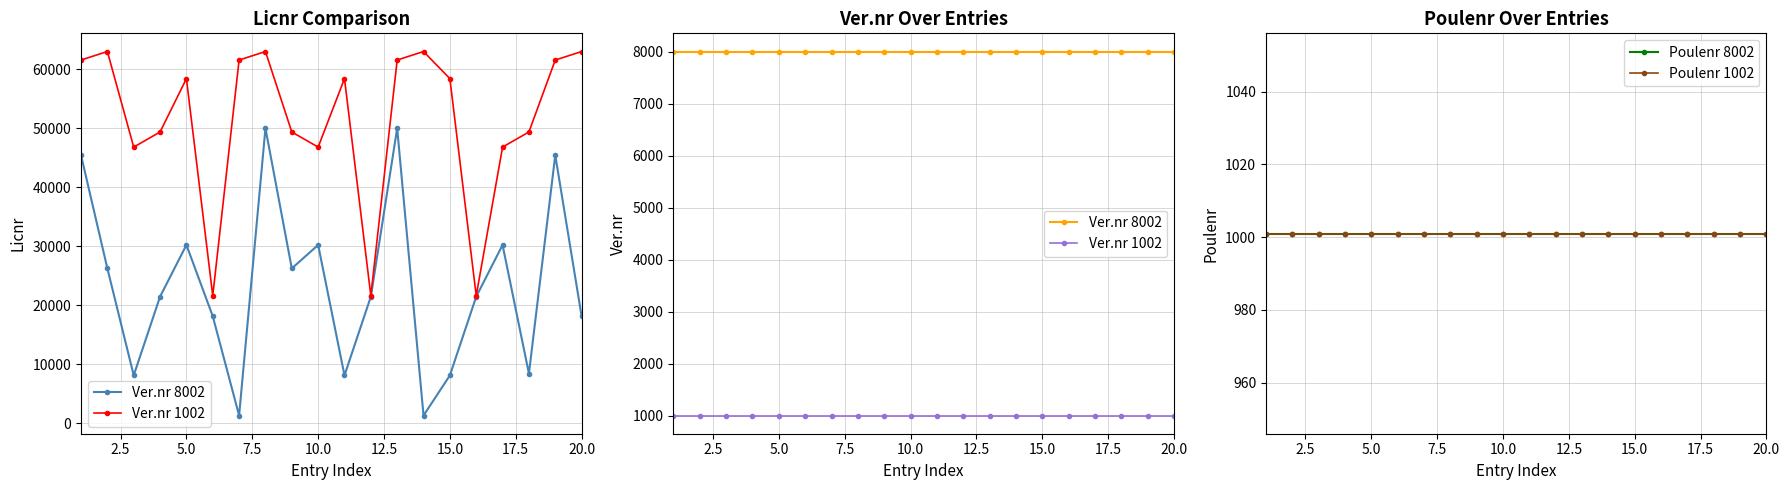

True or false: Poulenr 8002 and Ver.nr 1002 intersect in this chart.

False